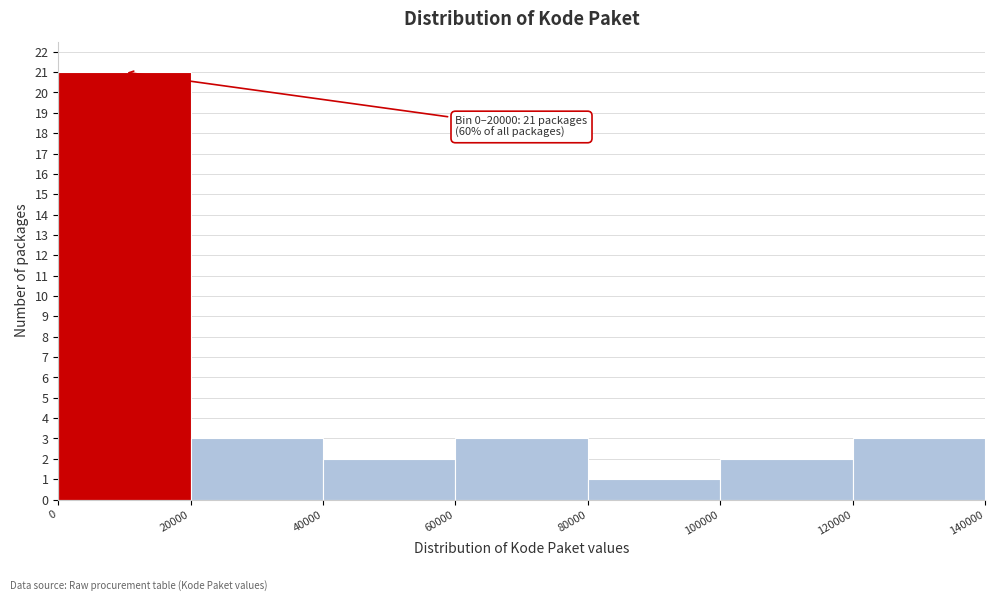

Which range on the x-axis has the tallest bar?

0 to 20000